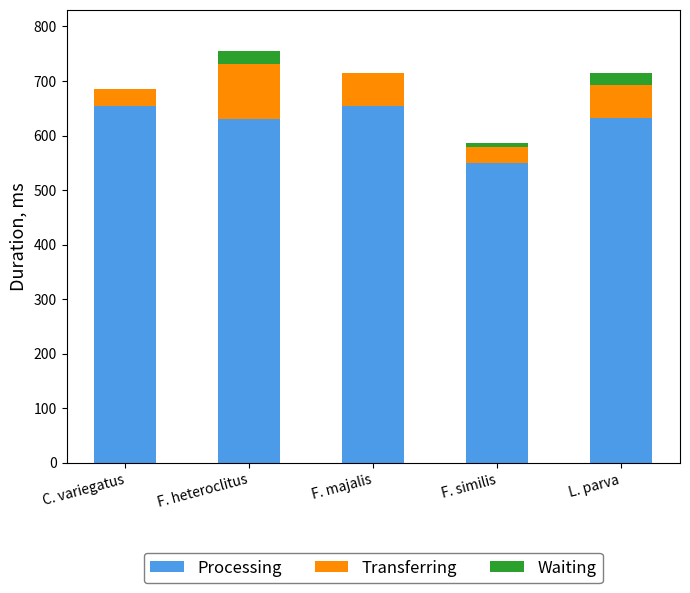

What is the total value across all series at F. heteroclitus?

755